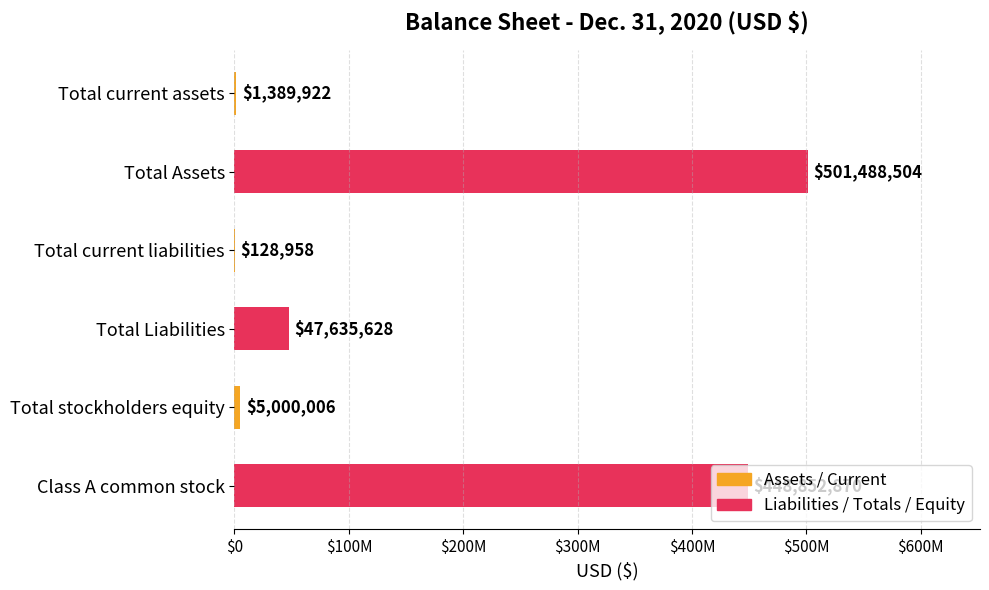

At which category does the chart reach its peak across all series?

Total Assets